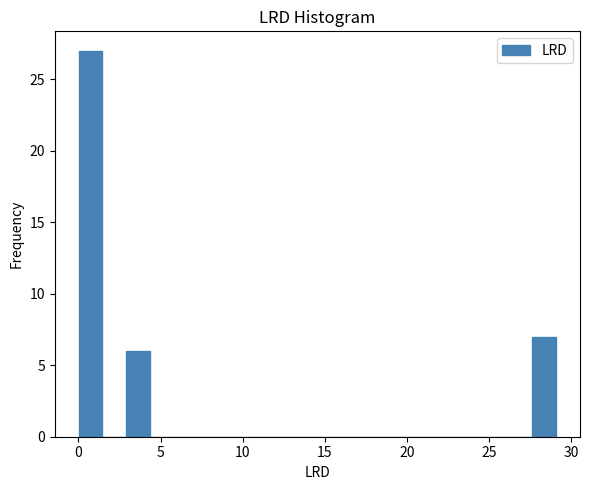

Read against the x-axis, roughly where is the centre of the tallest bar?

0.5